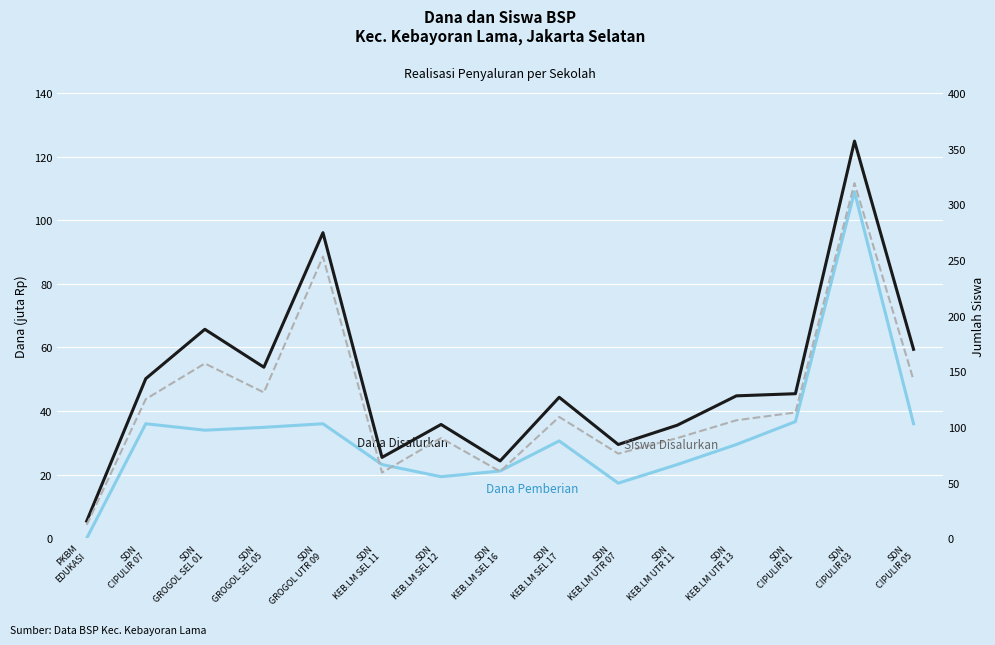

At which category is the sum across all series the highest?

SDN
CIPULIR 03